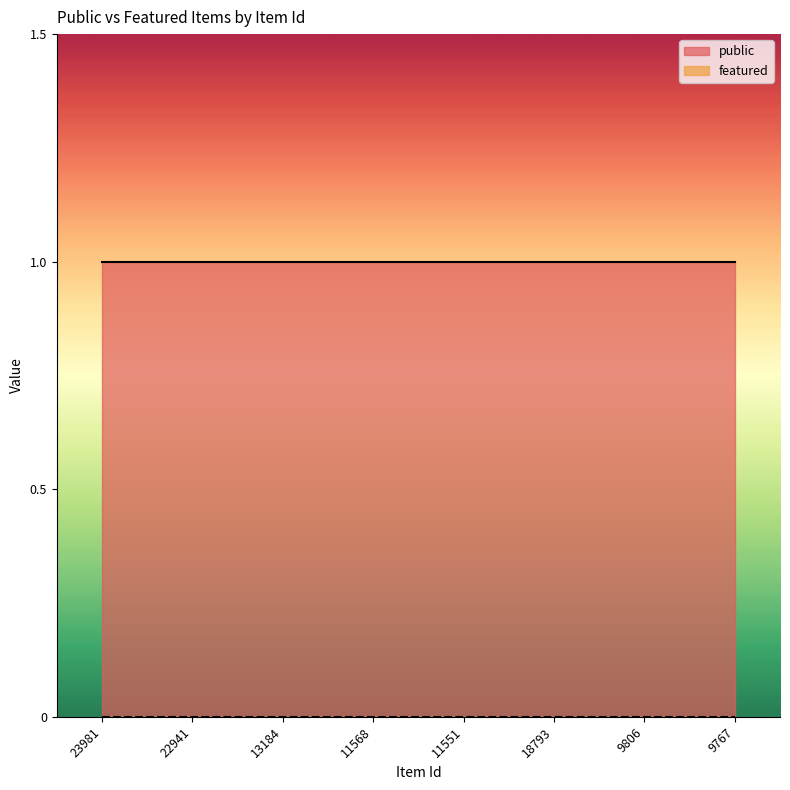

Reading right to left, what are all the values shown in this chart?

public: 1	1	1	1	1	1	1	1
featured: 0	0	0	0	0	0	0	0